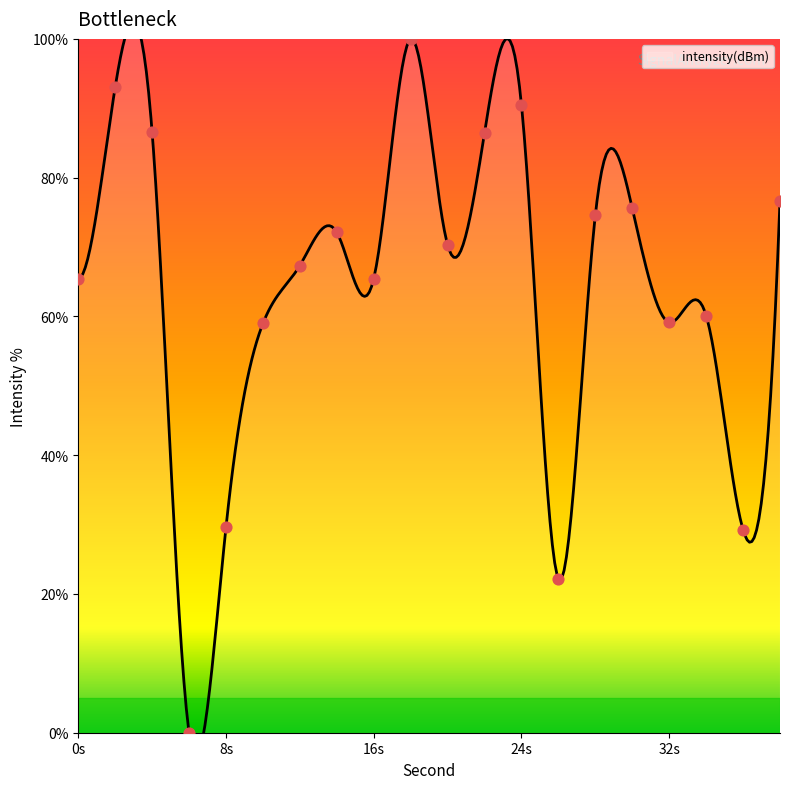

What is the change in value from 30 to 34?

-15.5